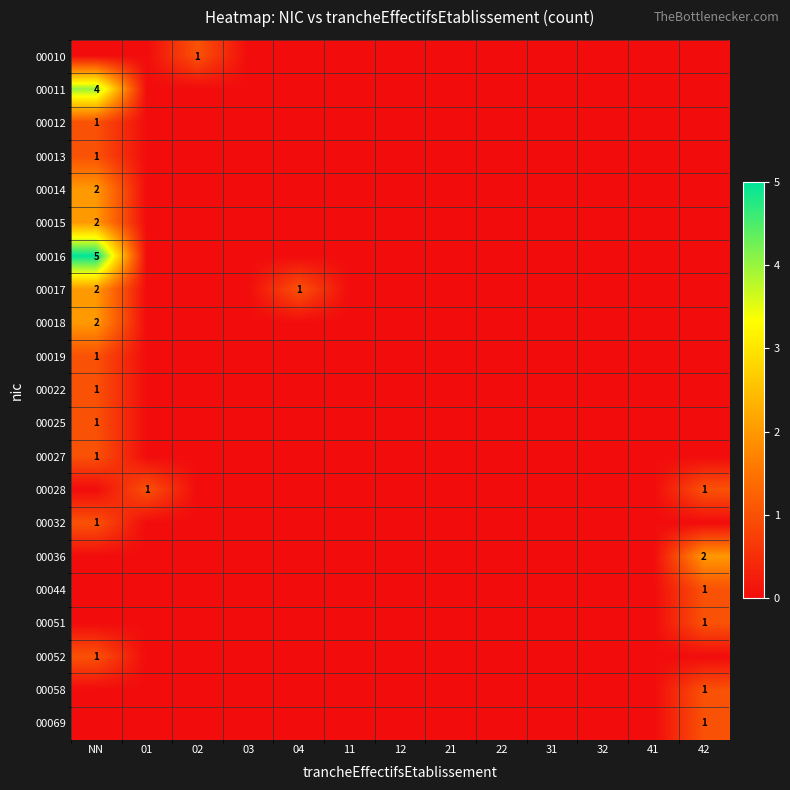

True or false: 00010 has a value of 2 at 02.

False